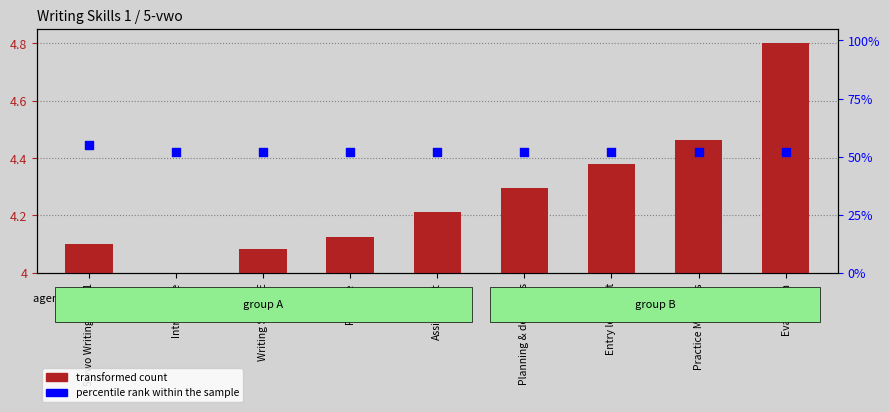

Is the value of transformed count at Evaluation greater than the value of percentile rank within the sample at Assignment?

No